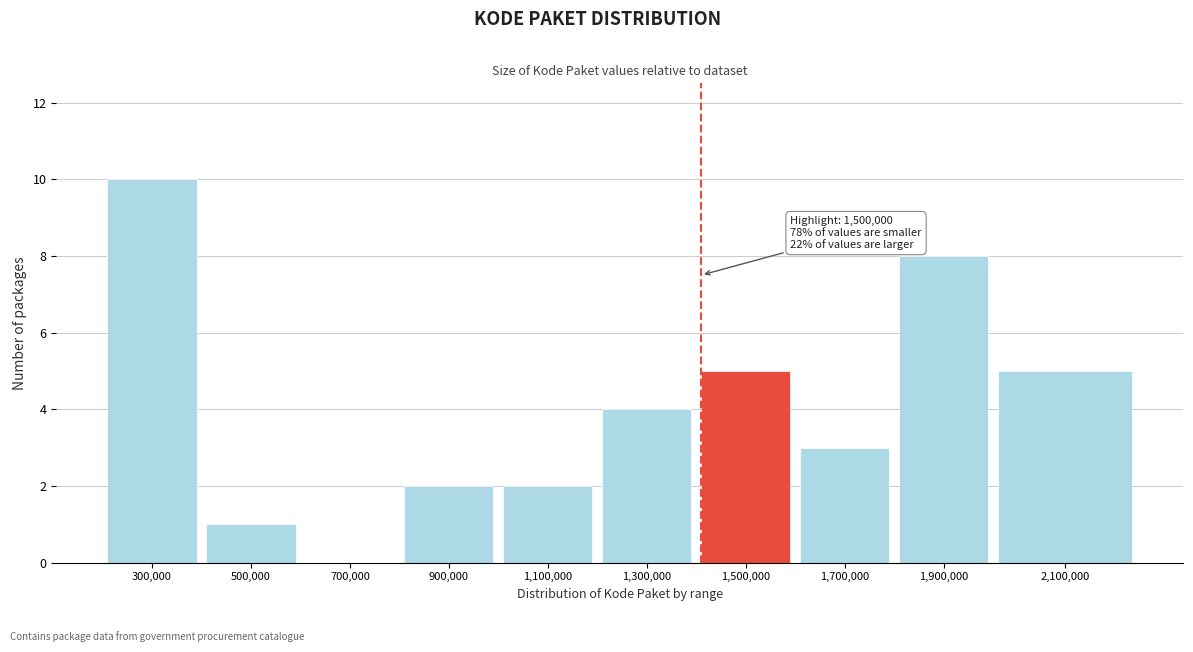

Reading left to right, transcribe all the data shown in this chart.

300,000=10	500,000=1	700,000=0	900,000=2	1,100,000=2	1,300,000=4	1,500,000=5	1,700,000=3	1,900,000=8	2,100,000=5